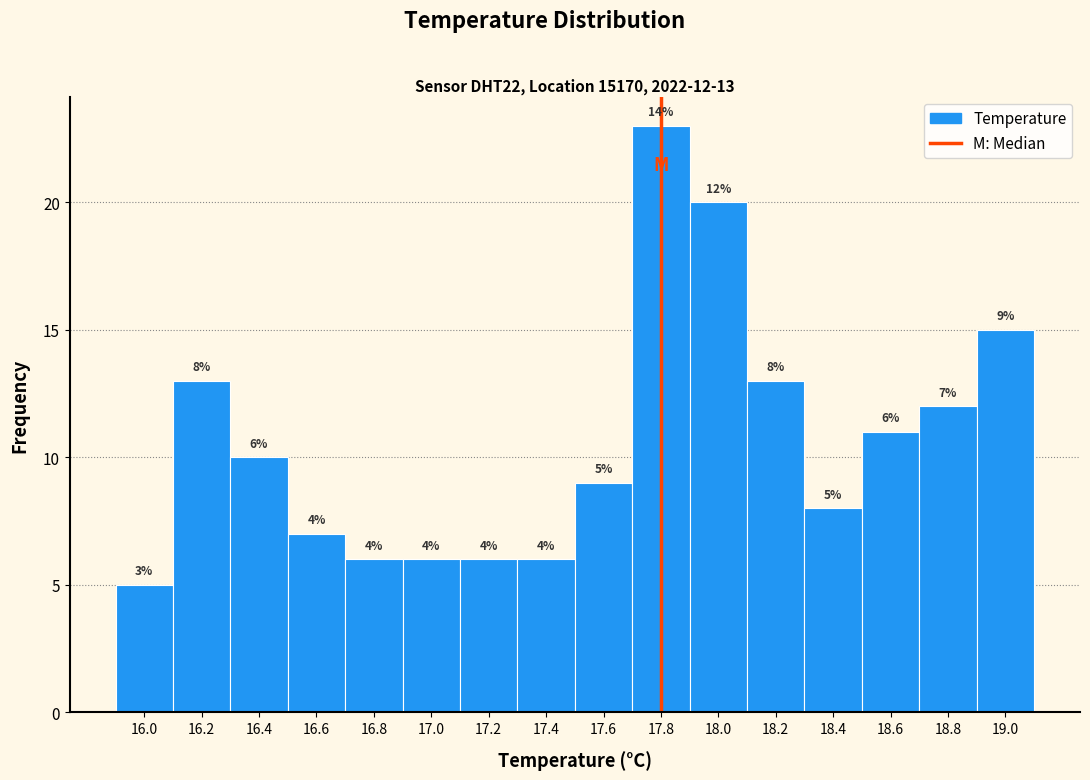

Over which range of the x-axis is the bar tallest?

17.7 to 17.9